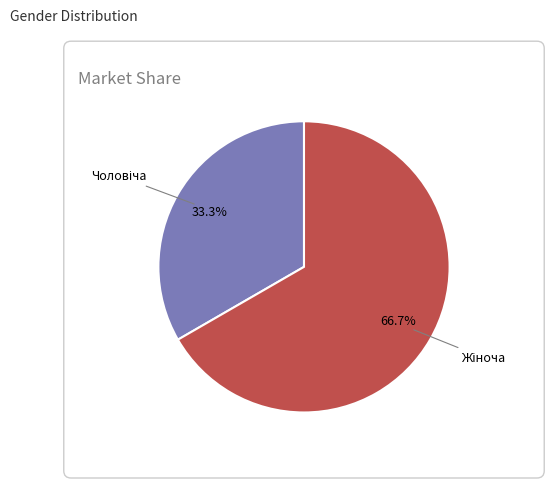

To the nearest percent, what is the difference between the largest and smallest slice percentages?

33%